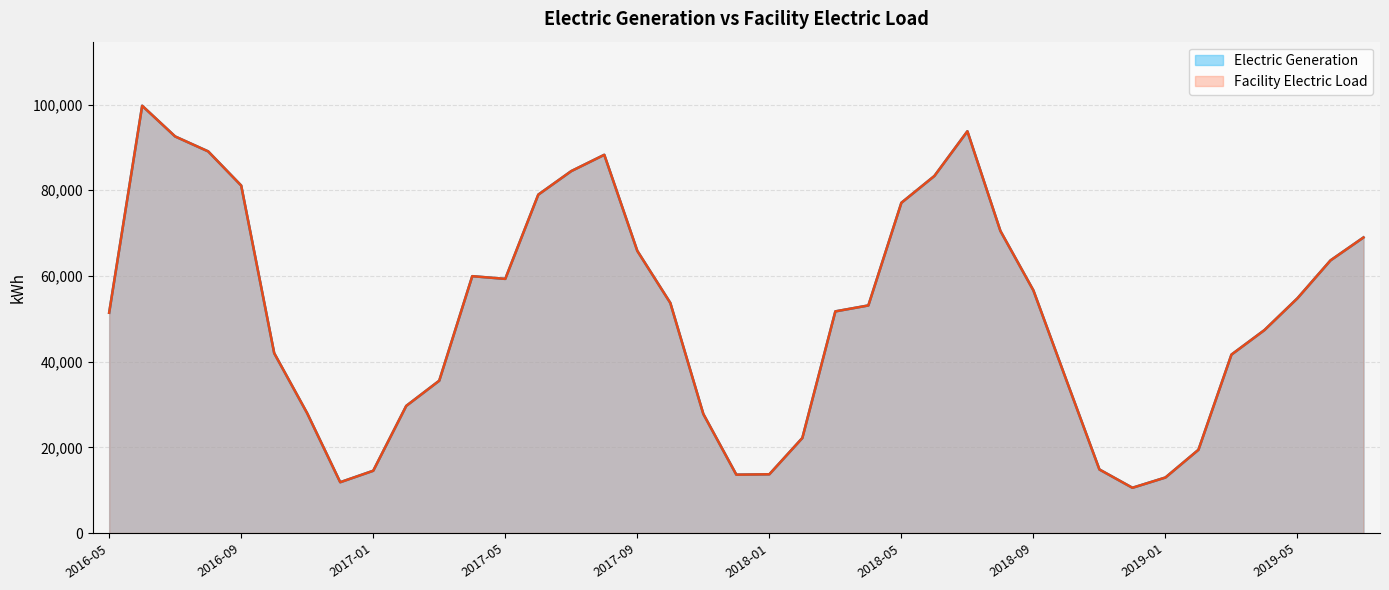

True or false: Electric Generation and Facility Electric Load cross at least once.

False